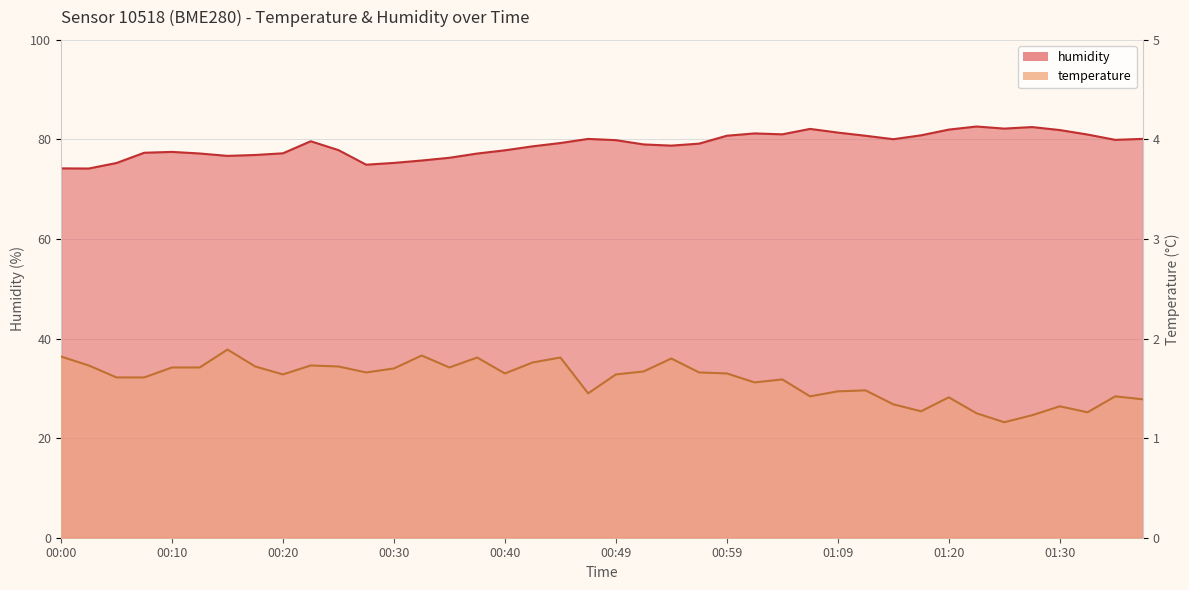

Is it true that humidity equals 79.9 at 01:35?

True